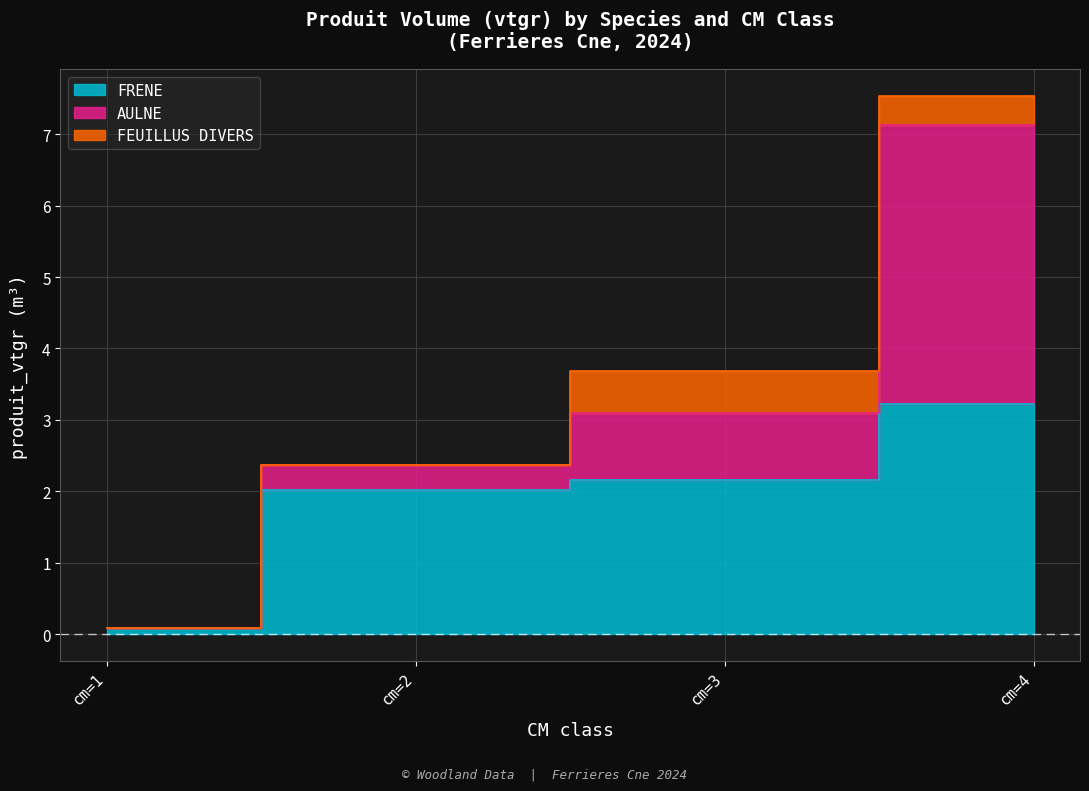

What are all the series names shown in the legend?

FRENE, AULNE, FEUILLUS DIVERS